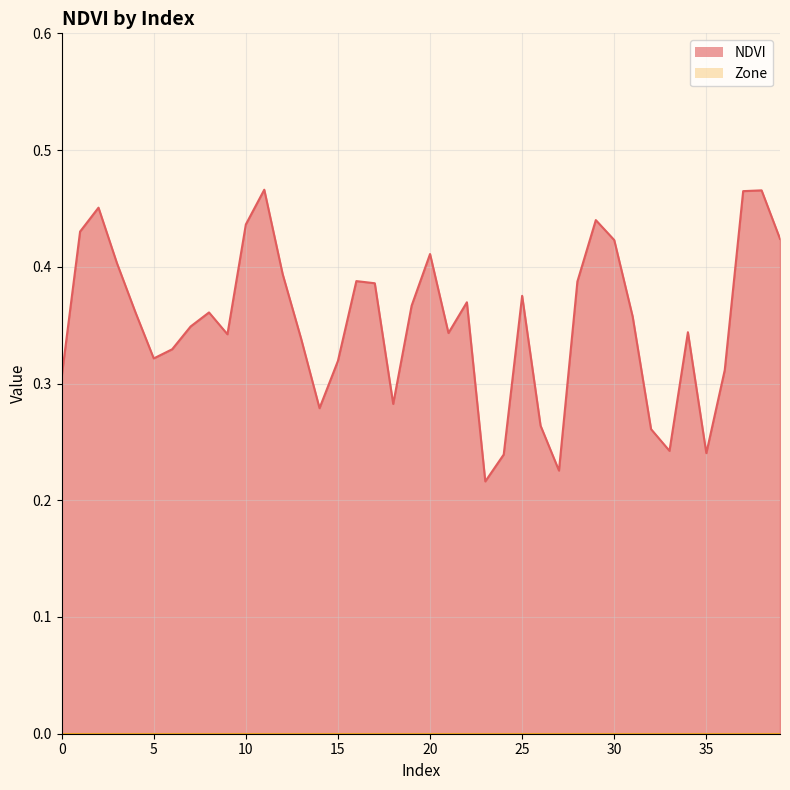

Rank the categories by value from lowest to highest.

23, 27, 24, 35, 33, 32, 26, 14, 18, 0, 36, 15, 5, 6, 13, 9, 21, 34, 7, 31, 8, 4, 19, 22, 25, 17, 28, 16, 12, 3, 20, 30, 39, 1, 10, 29, 2, 37, 38, 11